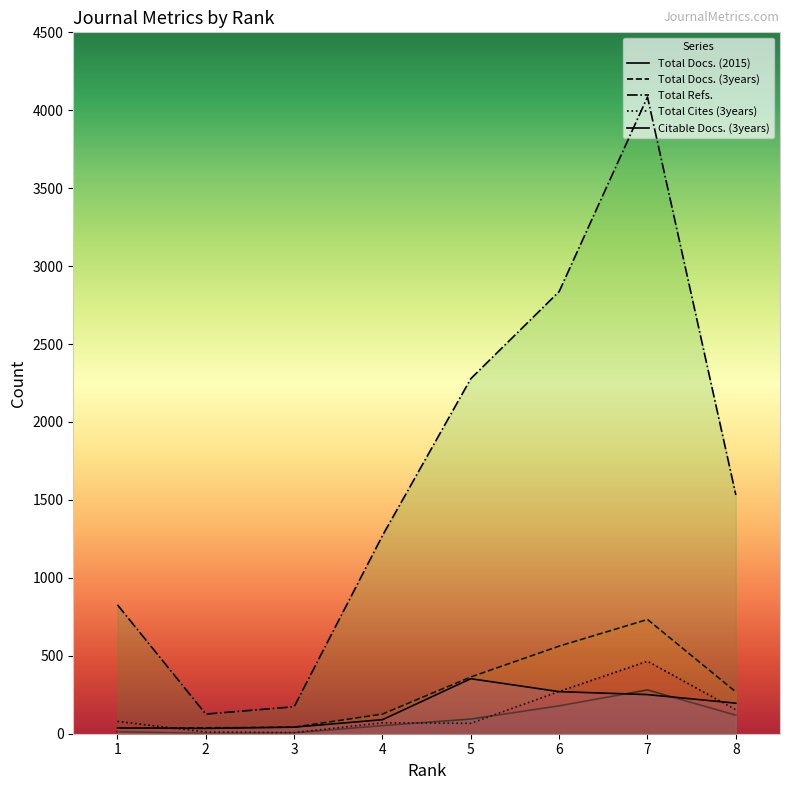

In Total Refs., how many points are lower than both neighbors (excluding endpoints)?

1